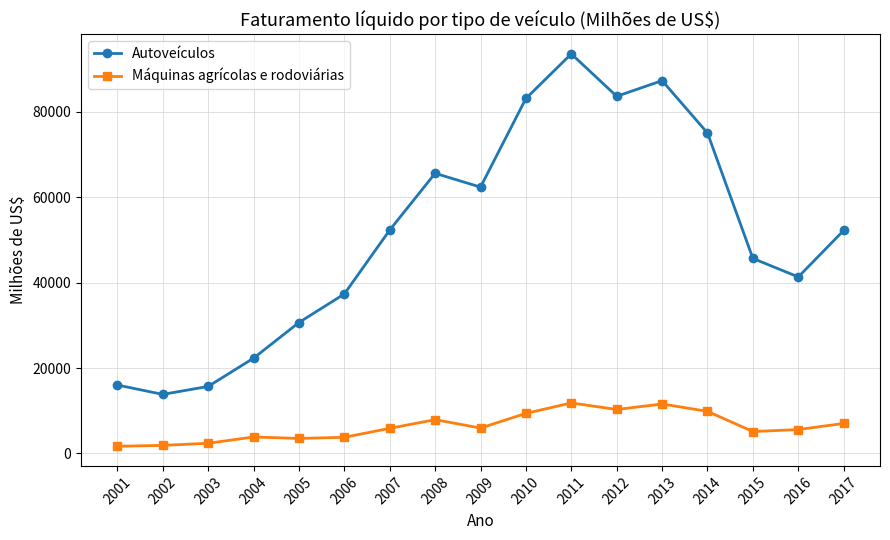

True or false: Máquinas agrícolas e rodoviárias has a value of 7027 at 2017.

True